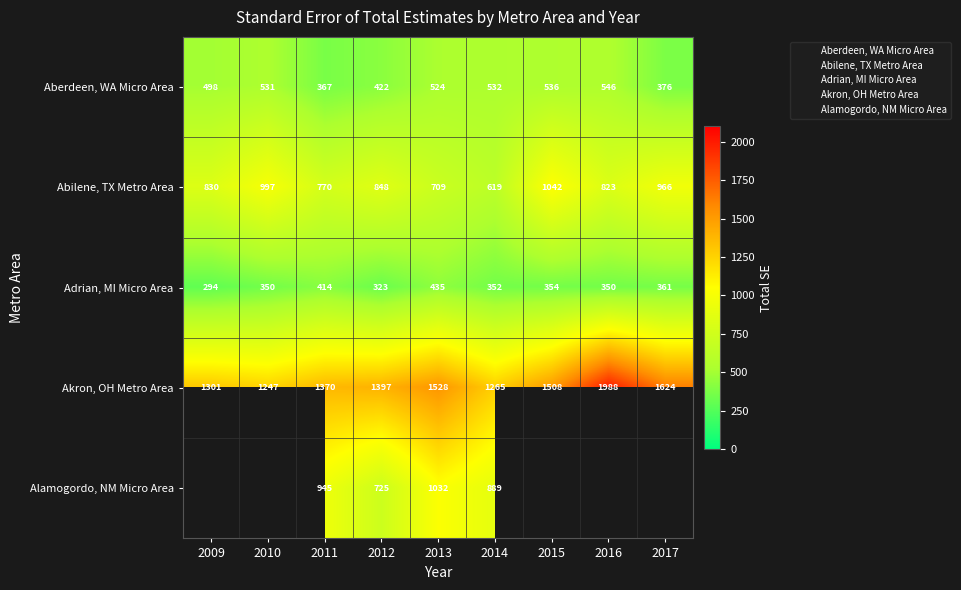

How many categories are shown in the chart?

9